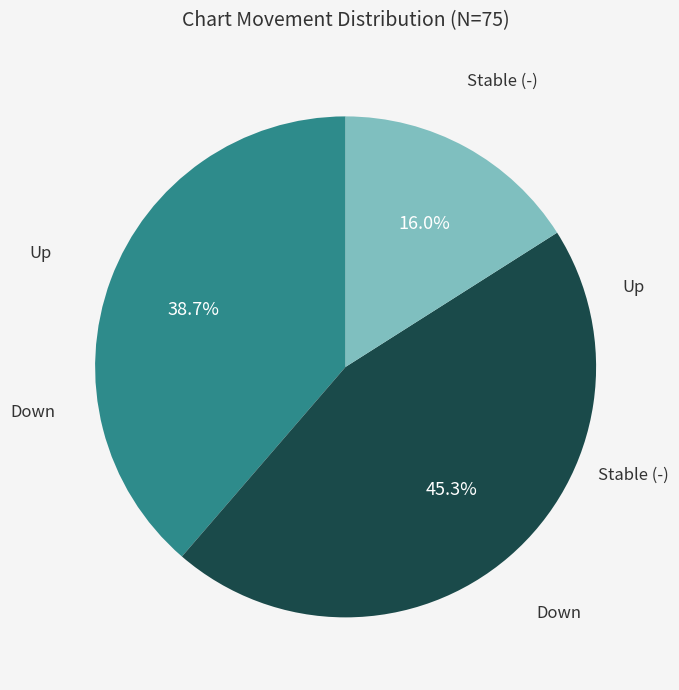

Is there any slice that represents more than half of the pie?

No